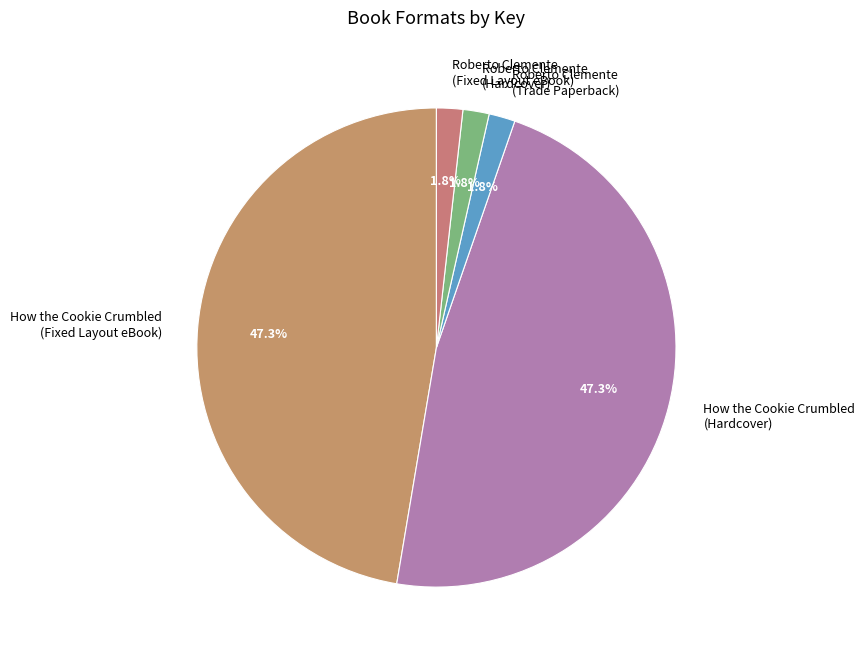

True or false: How the Cookie Crumbled (Fixed Layout eBook) accounts for 47% of the total.

True